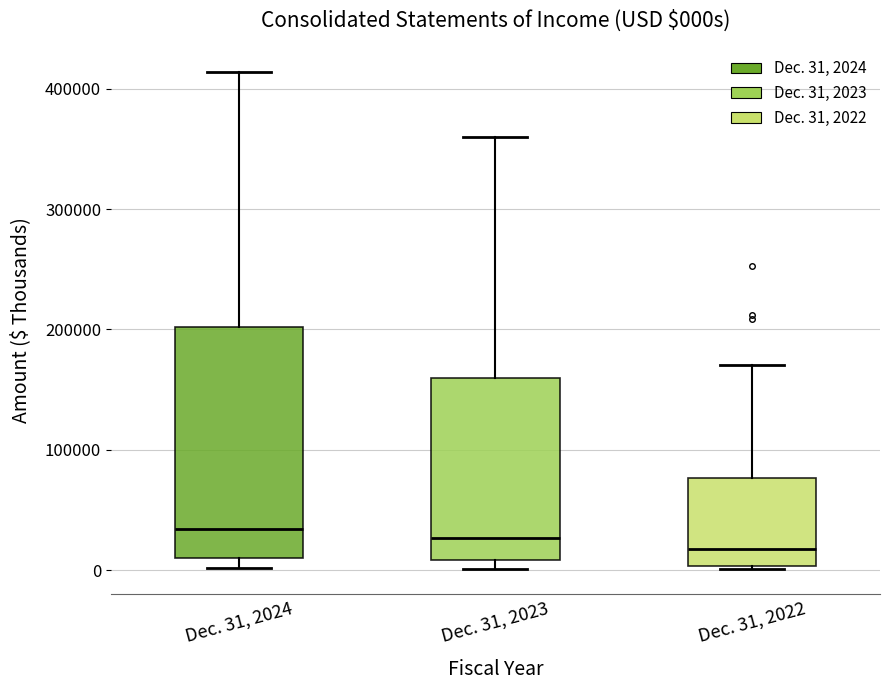

Comparing the boxes themselves (not the whiskers), which one is the tallest?

Dec. 31, 2024